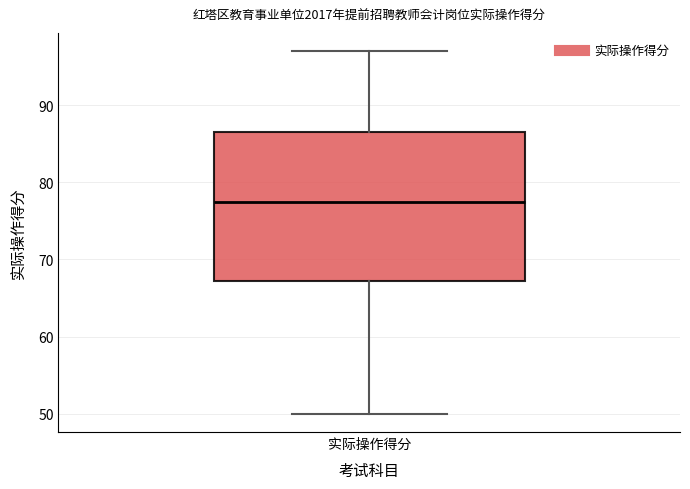

Transcribe this box plot: give where the median line is, the range the box spans, and where the two whiskers end, as read against the y-axis. The values are not printed on the chart, so give them approximately, as read against the axis.

median 78, box 67 to 87, whiskers 50 to 97